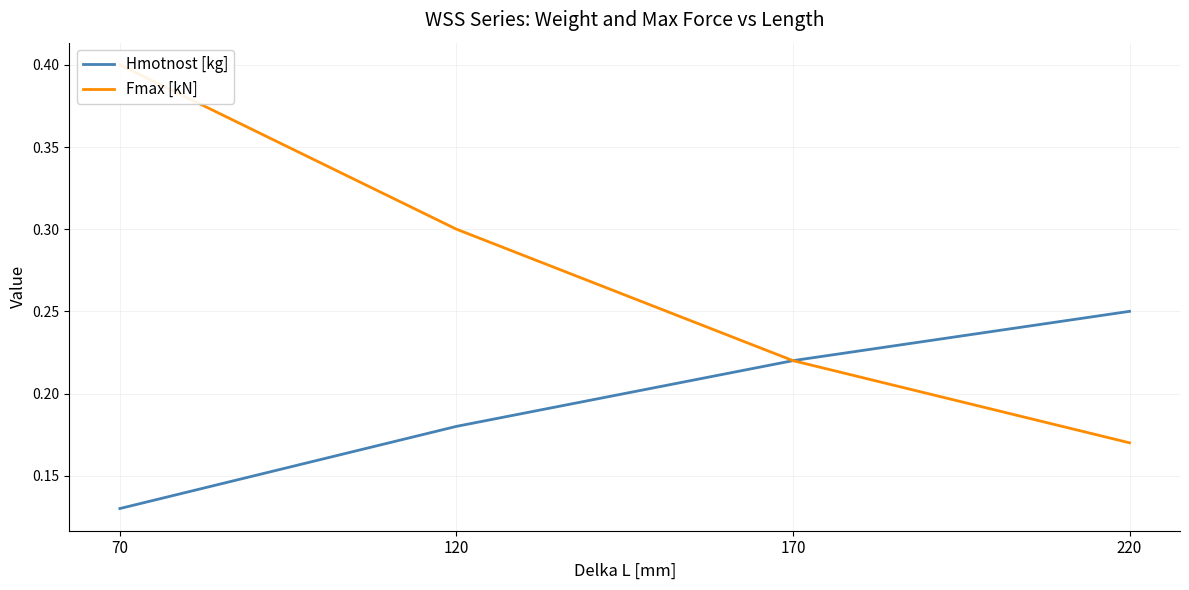

Rank the categories by Hmotnost [kg] value from highest to lowest.

220, 170, 120, 70